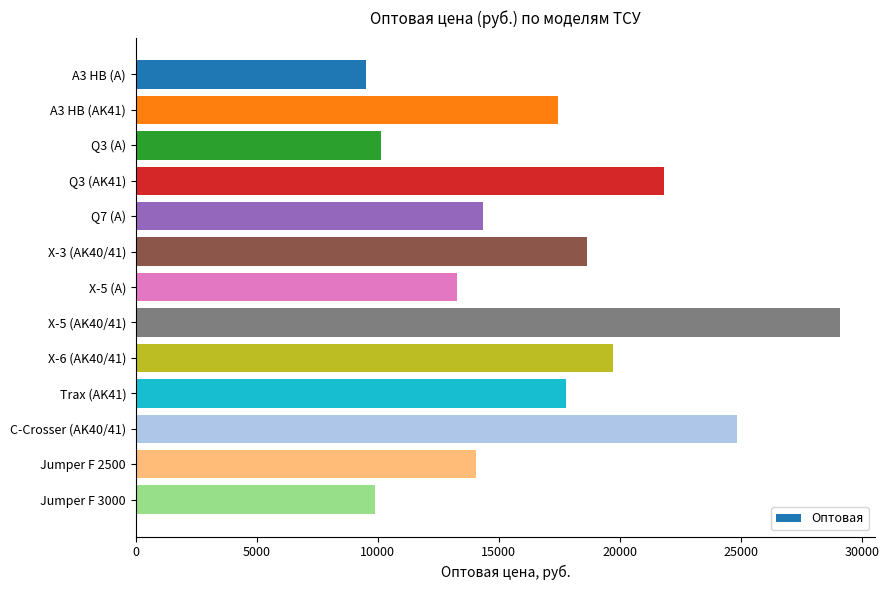

What is the difference between the second highest and second lowest values?

14943